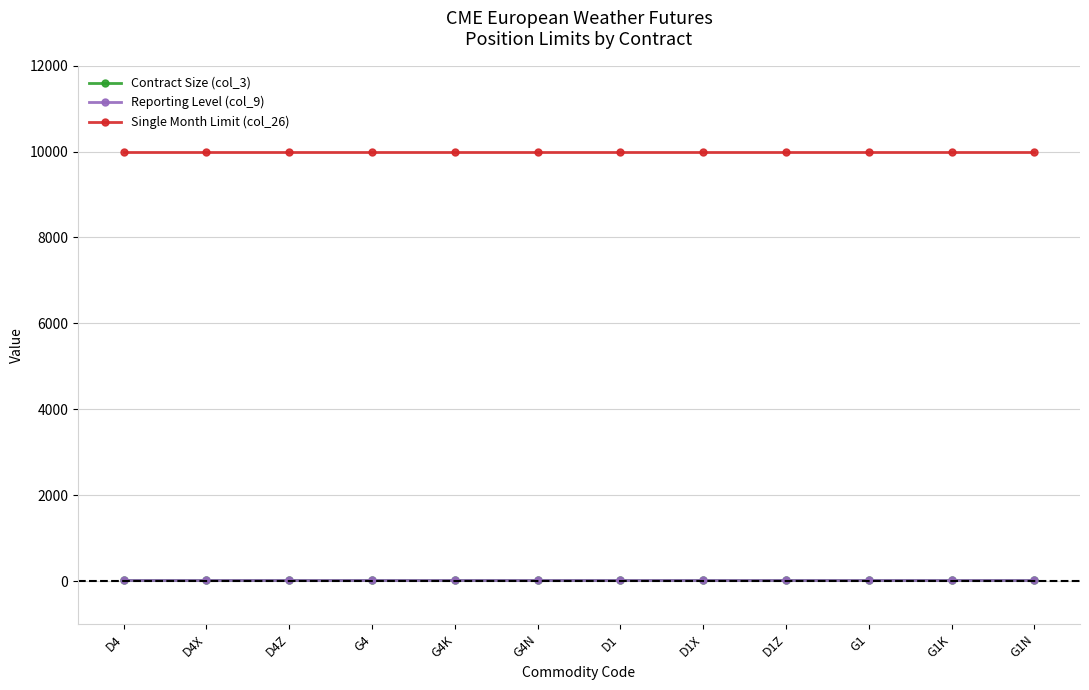

Which series has the largest total across all categories?

Single Month Limit (col_26)